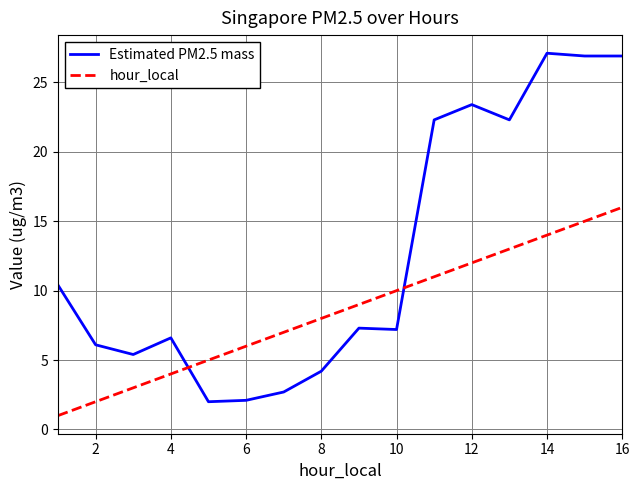

What is the sum of all hour_local values?

136.0